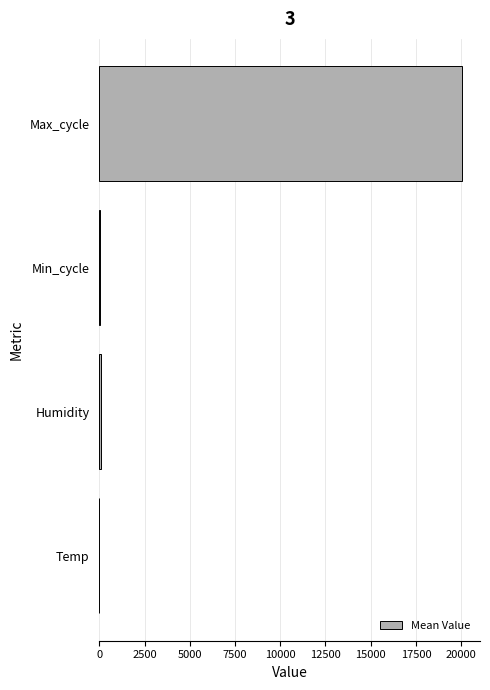

Which category has the highest value across all series?

Max_cycle